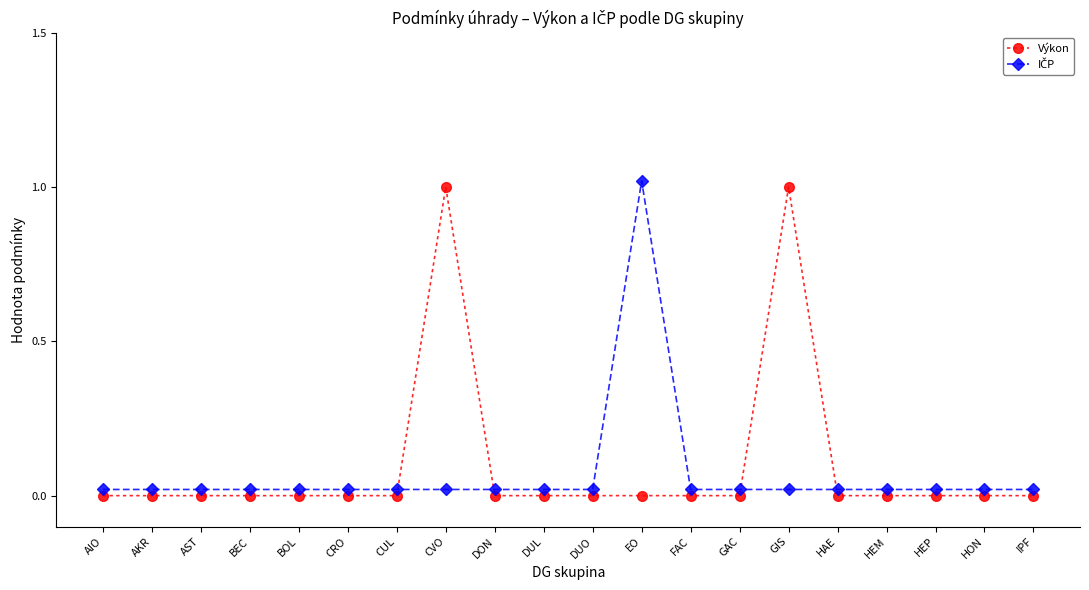

At which category is the sum across all series the highest?

CVO